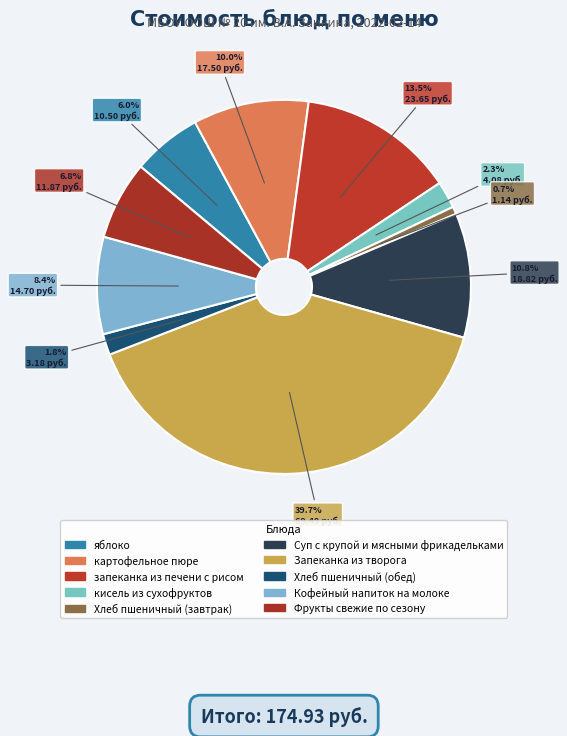

The картофельное пюре slice represents 16% of the pie. True or false?

False